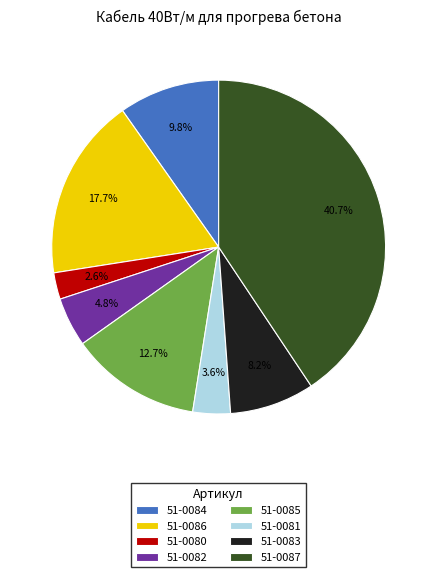

Which slice is the smallest?

51-0080